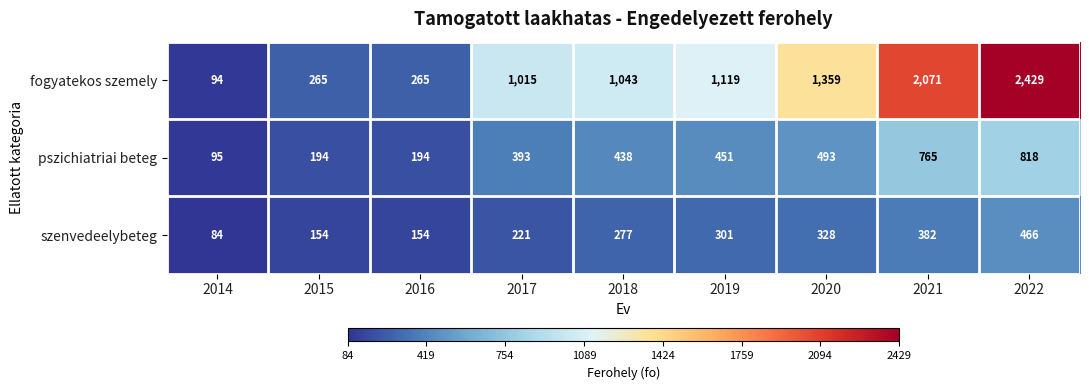

Rank the series at 2018 from highest to lowest value.

fogyatekos szemely, pszichiatriai beteg, szenvedeelybeteg